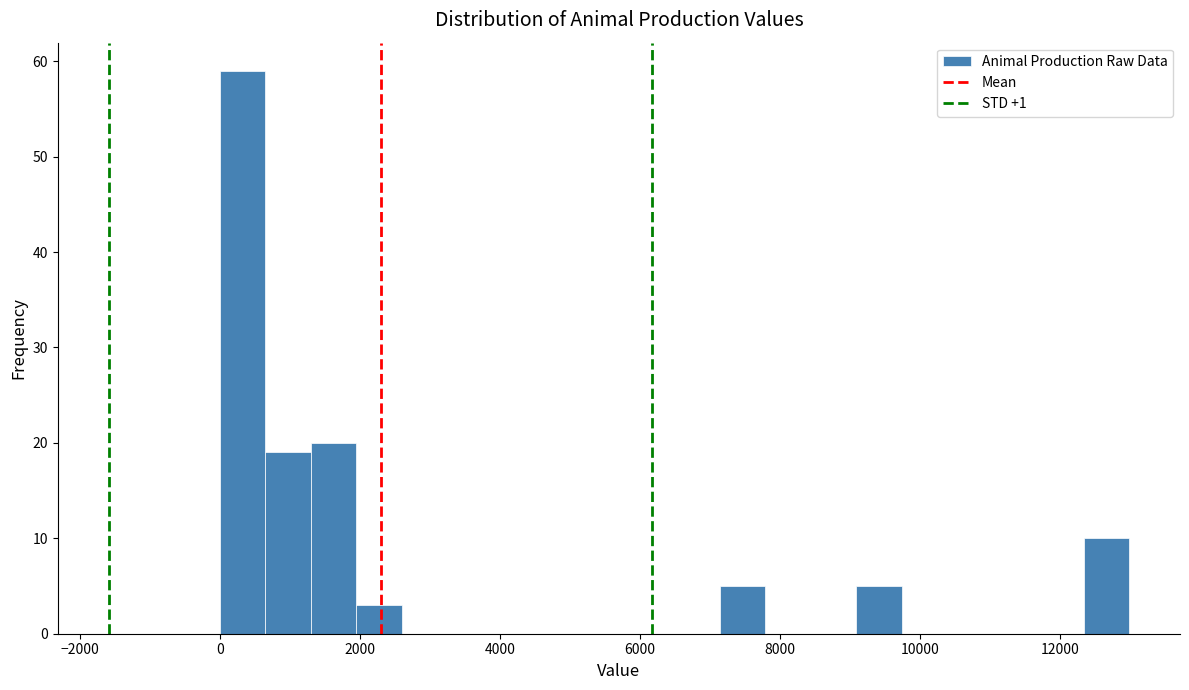

Around what value on the x-axis is the tallest bar? Give the approximate position of its centre, as read against the axis.

400